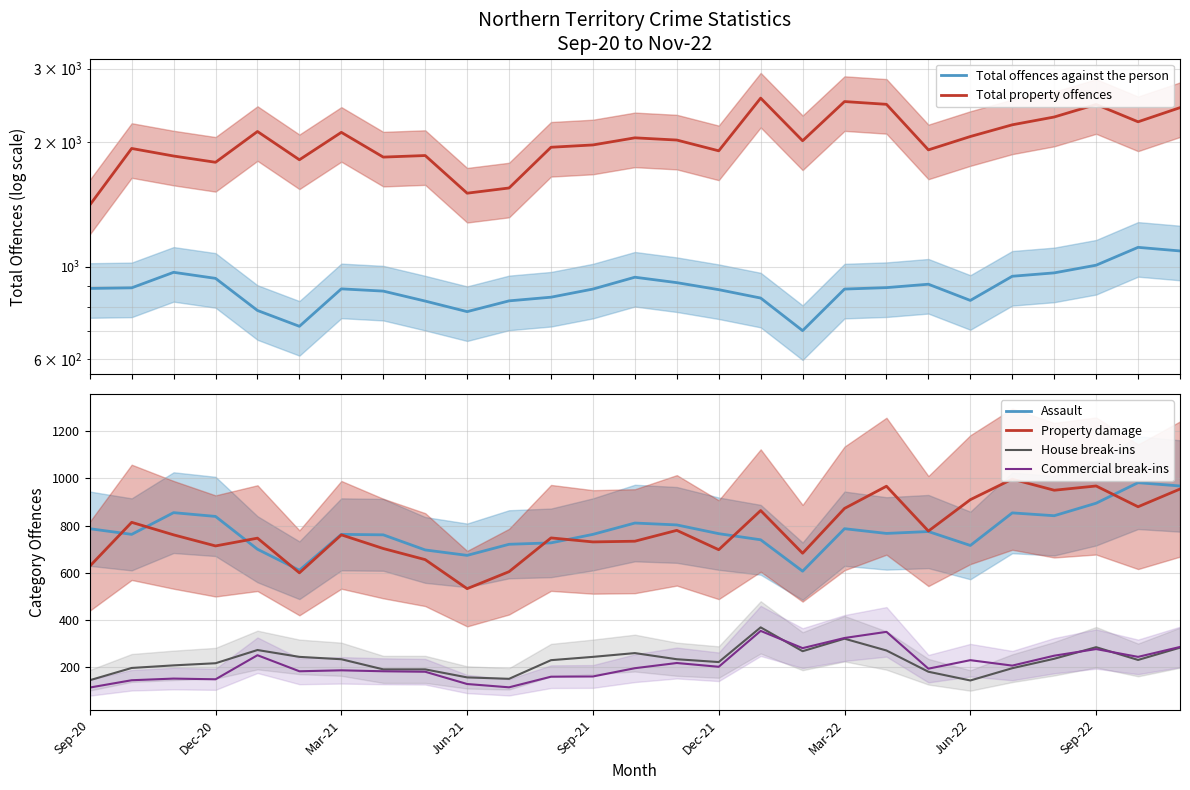

True or false: Assault and Commercial break-ins intersect in this chart.

False